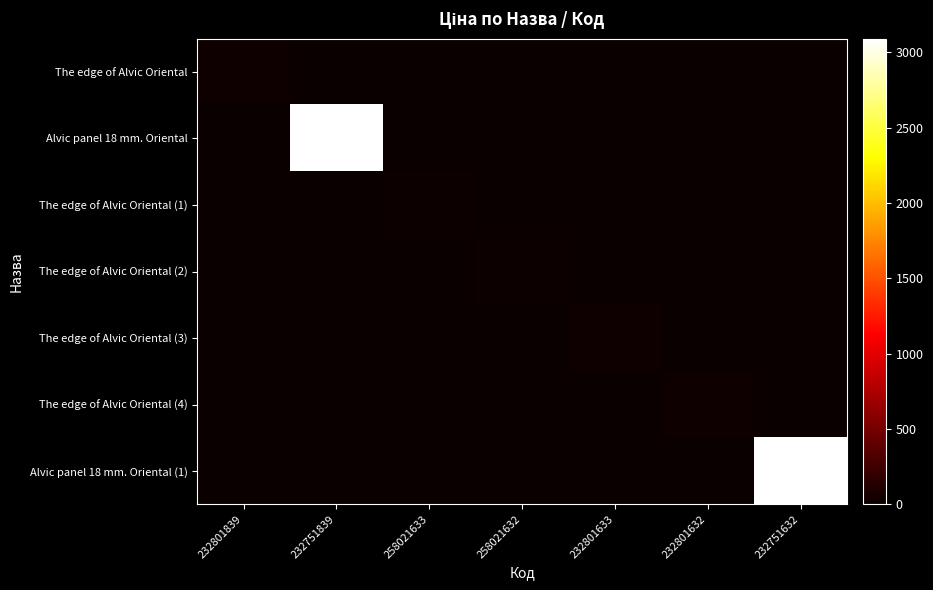

List the series in order of their peak value, lowest first.

The edge of Alvic Oriental (1), The edge of Alvic Oriental (2), The edge of Alvic Oriental, The edge of Alvic Oriental (3), The edge of Alvic Oriental (4), Alvic panel 18 mm. Oriental, Alvic panel 18 mm. Oriental (1)